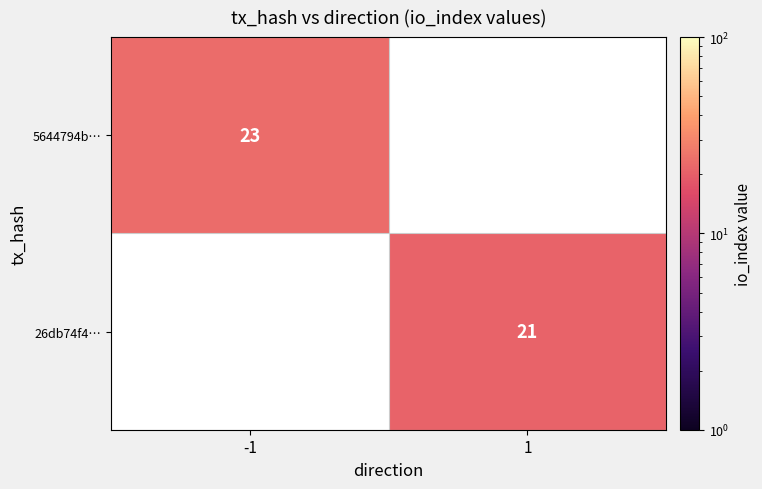

The value of 5644794b… at -1 is 31. True or false?

False